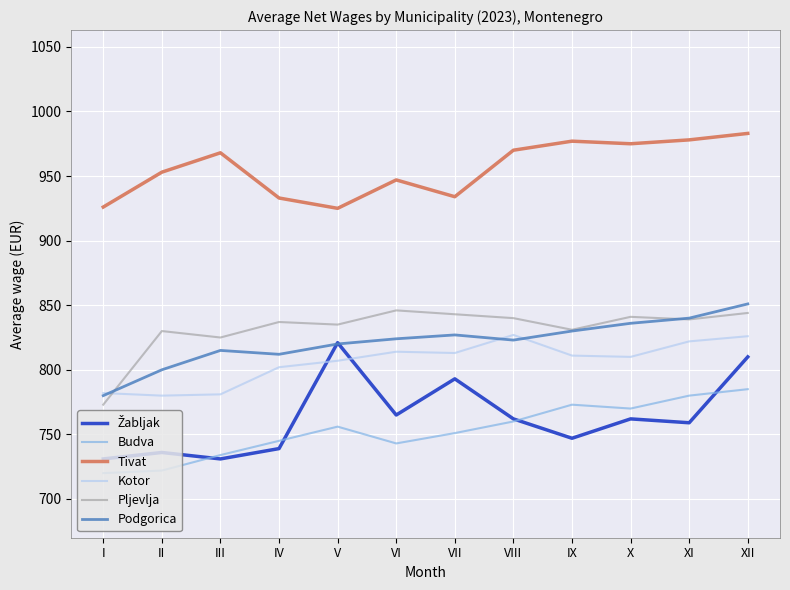

What is the maximum value for Pljevlja?

846